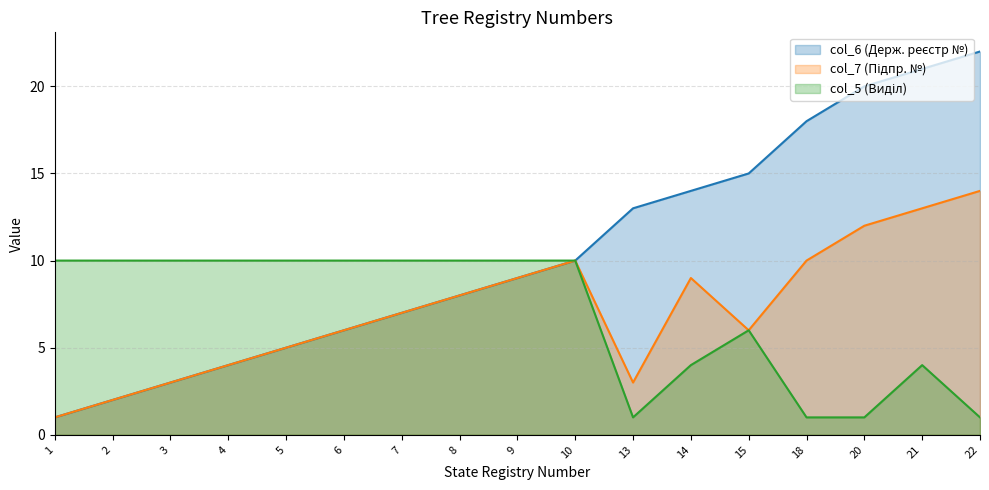

What are all the series names shown in the legend?

col_6, col_7, col_5